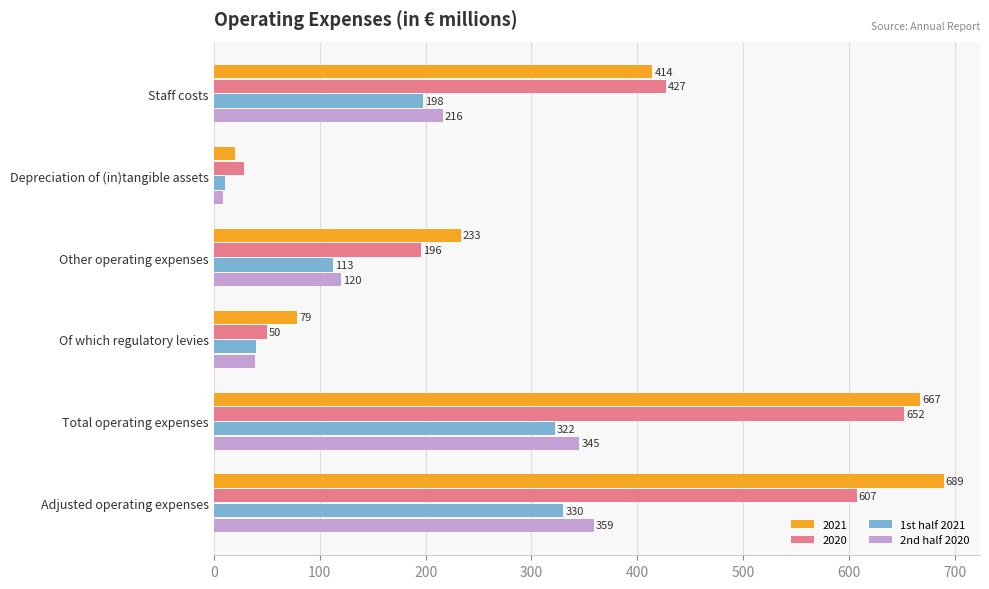

Read the 2020 value at Adjusted operating expenses, to the nearest 50.

600